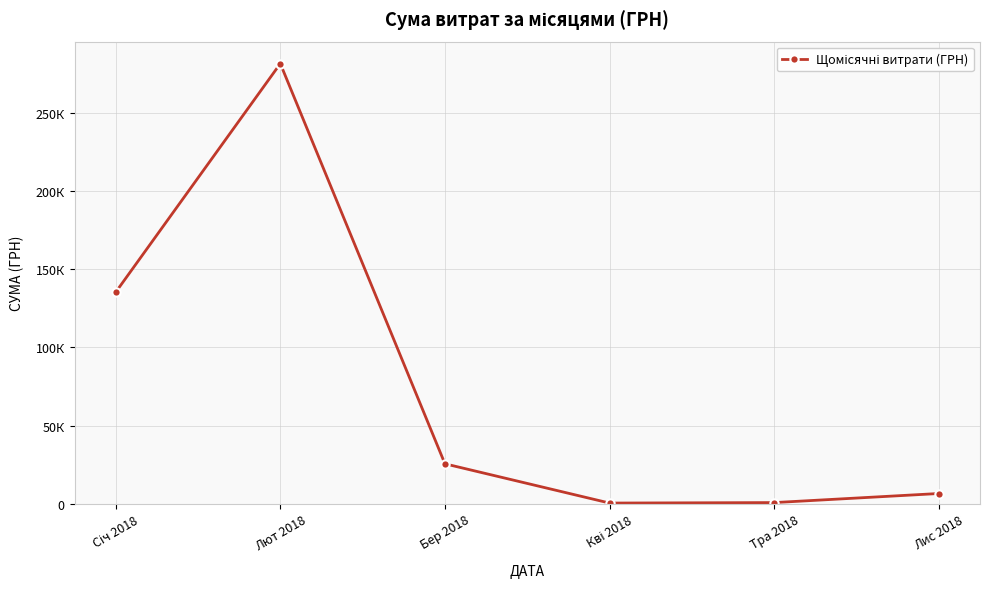

Reading right to left, list all the values displayed in this chart.

Лис 2018=6500.0	Тра 2018=684.4	Кві 2018=379.3	Бер 2018=25497.7	Лют 2018=281631.6	Січ 2018=135309.6